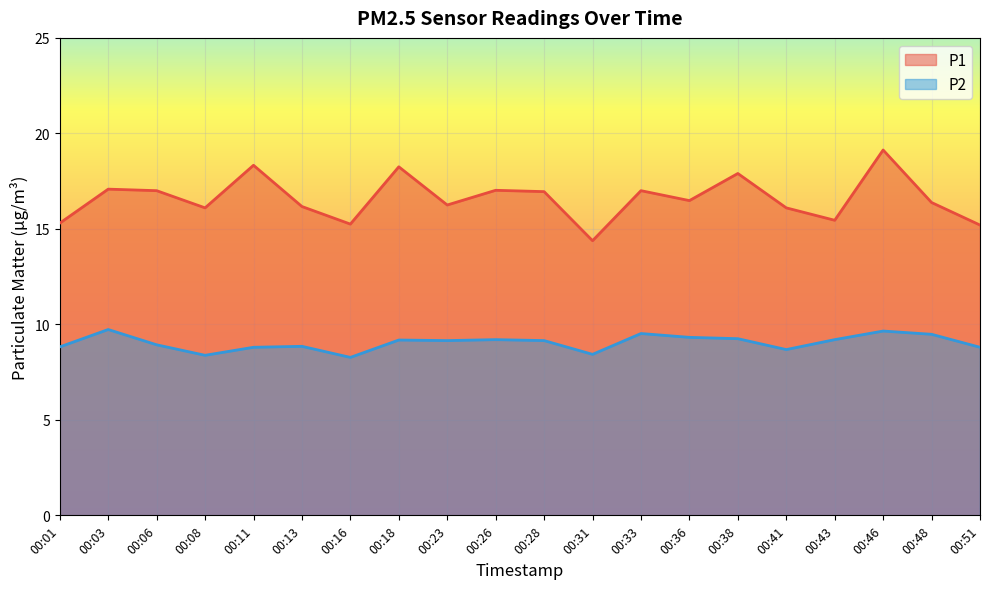

Which series has the widest spread of values?

P1